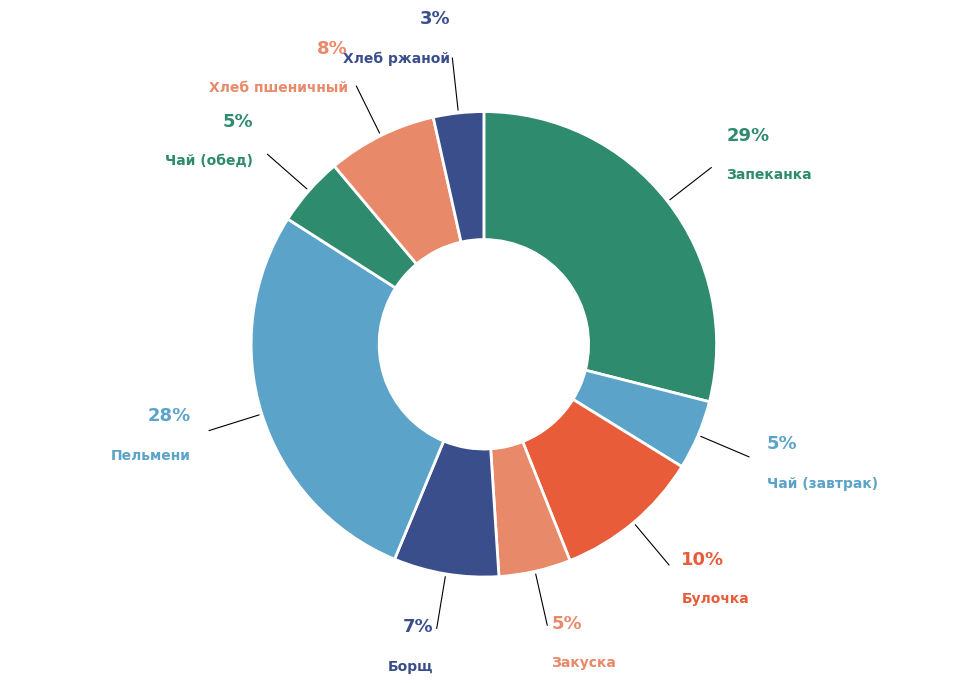

To the nearest percent, what percentage of the pie is Булочка?

10%